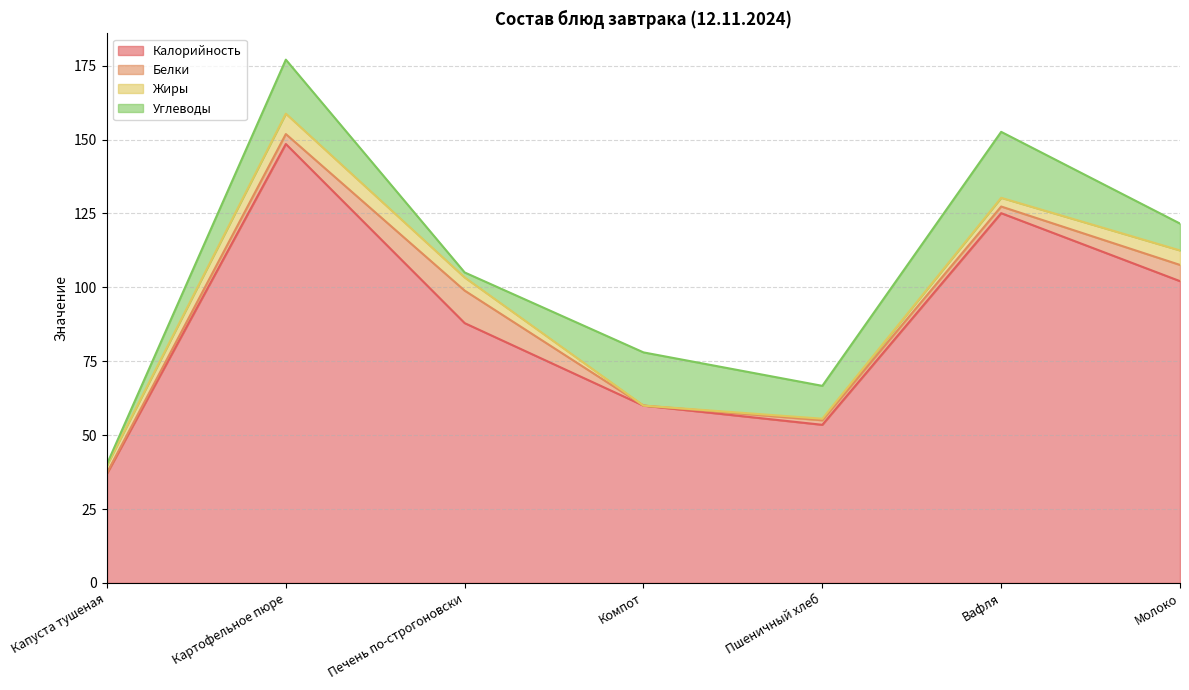

What value does the Калорийность series have at Пшеничный хлеб?

53.5